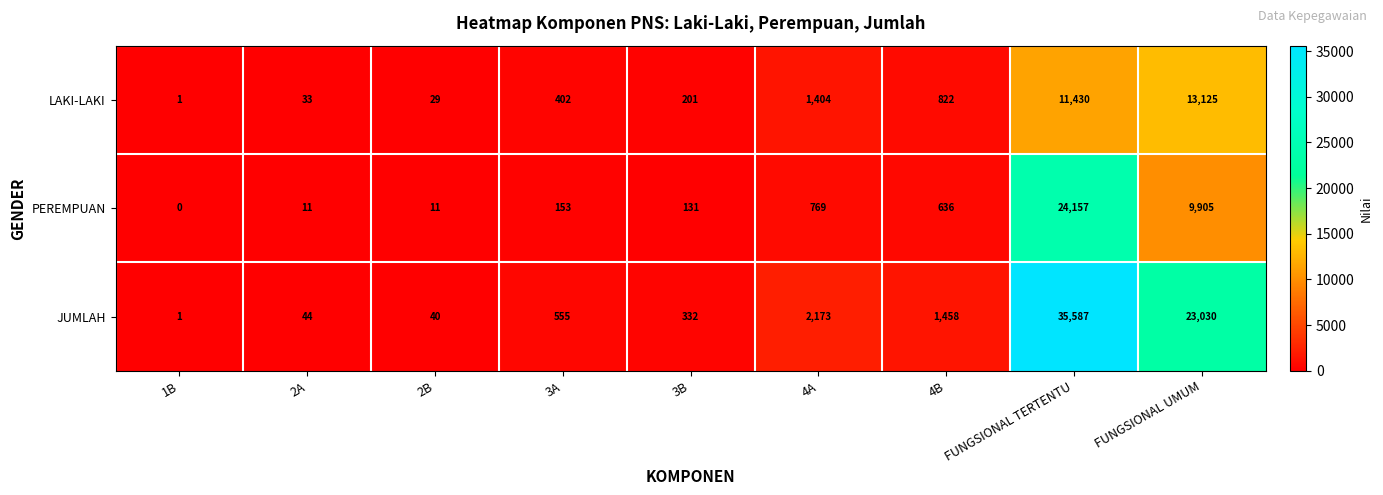

What is the approximate value of JUMLAH at 3A?

555